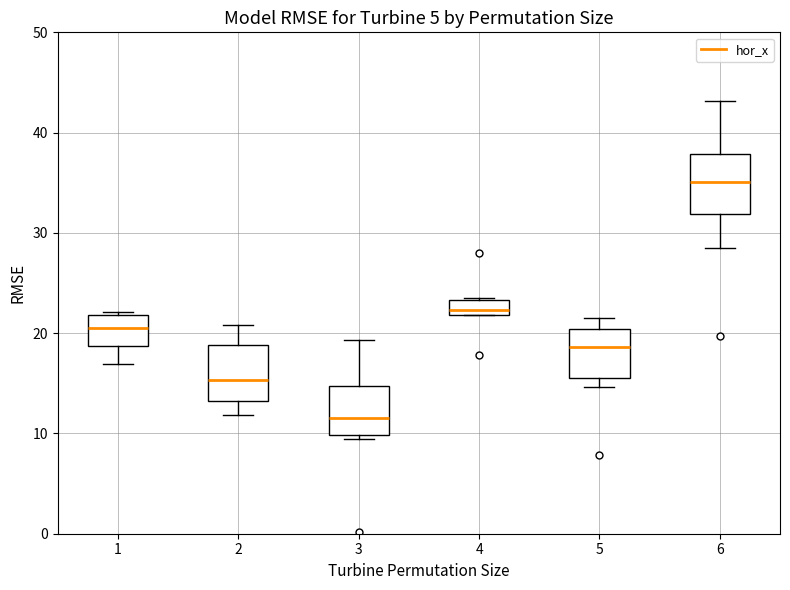

Where does the median line of the box at x = 6 sit on the y-axis? The values are not printed on the chart, so give them approximately, as read against the axis.

35